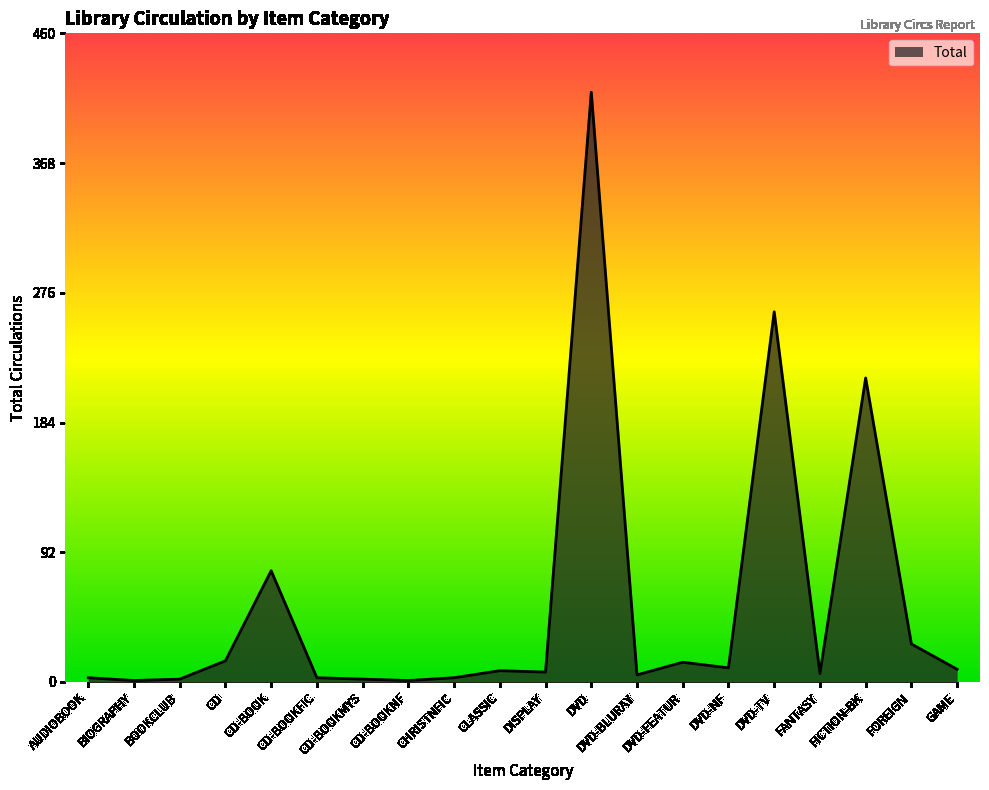

Which category has the highest value across all series?

DVD